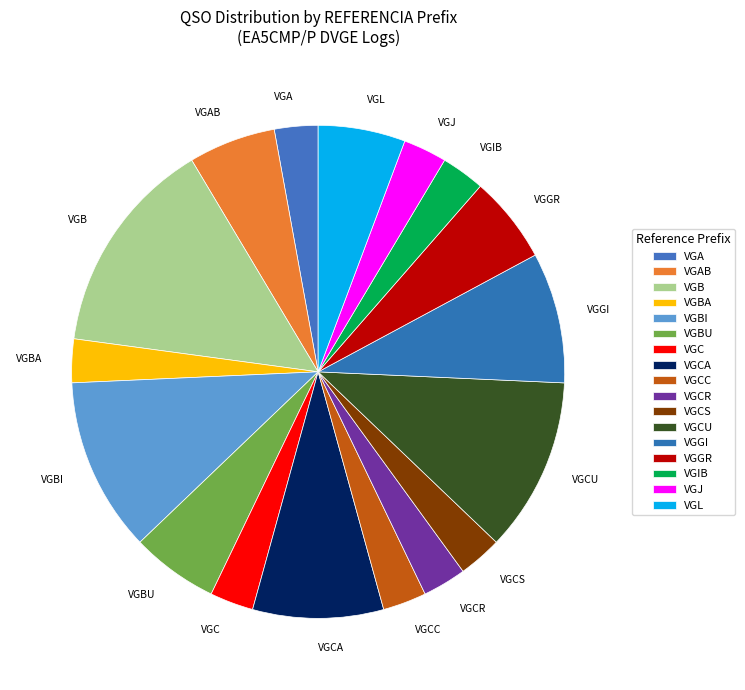

Does VGC account for over 50% of the chart?

No